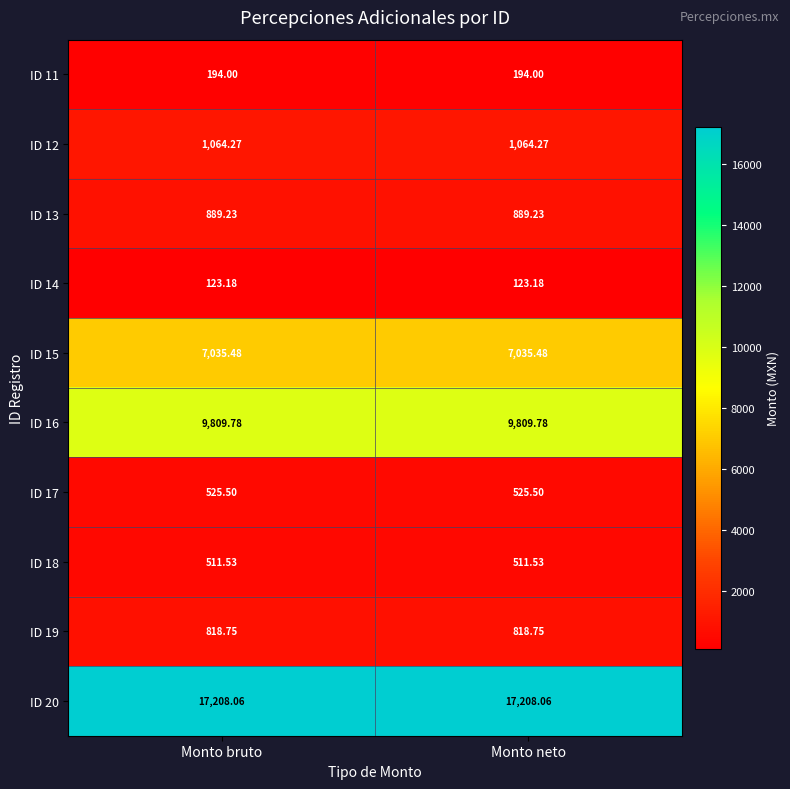

Is the value of ID 20 at Monto neto greater than the value of ID 15 at Monto bruto?

Yes